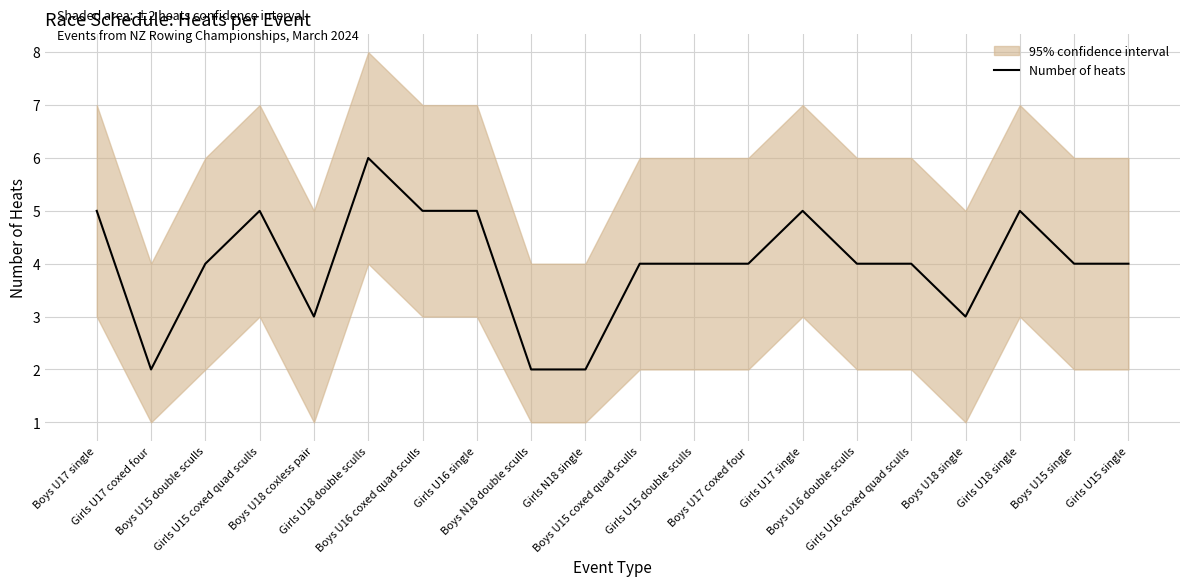

What is the ratio of the value at Boys U15 single to the value at Girls U16 coxed quad sculls?

1.0